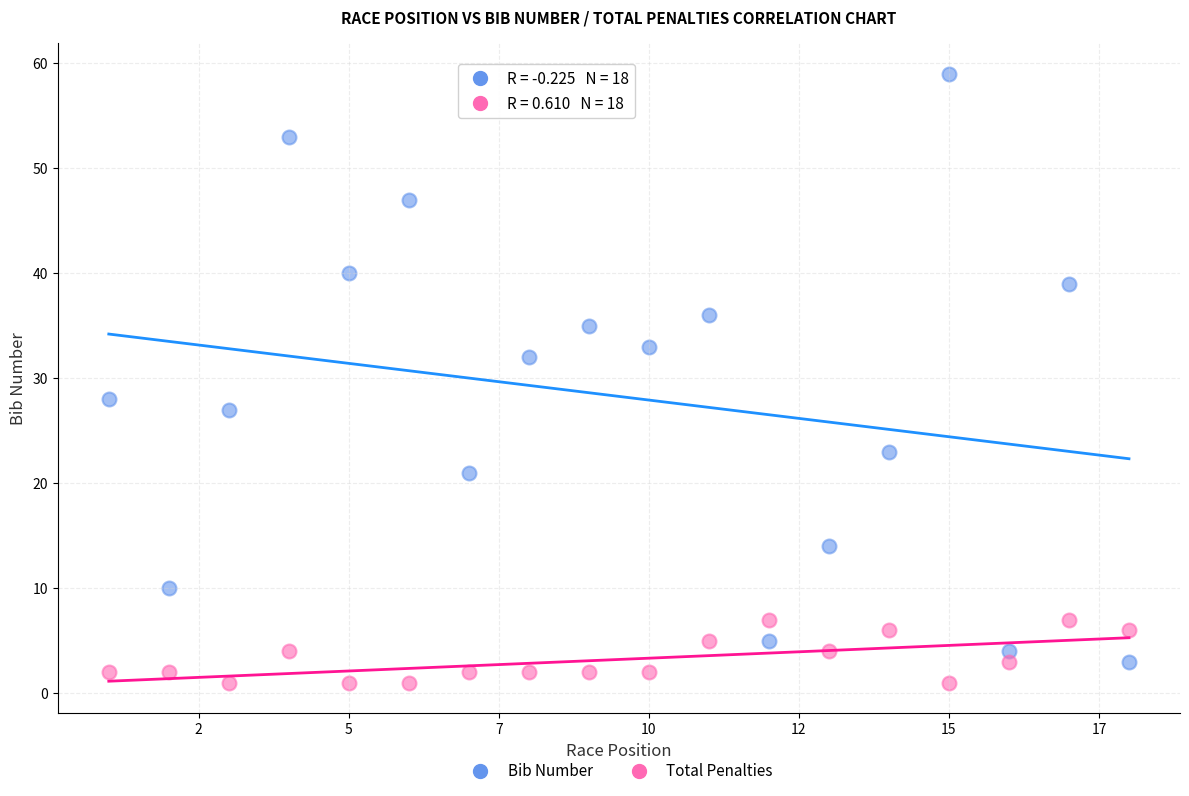

Which series reaches the maximum Y coordinate?

Bib Number